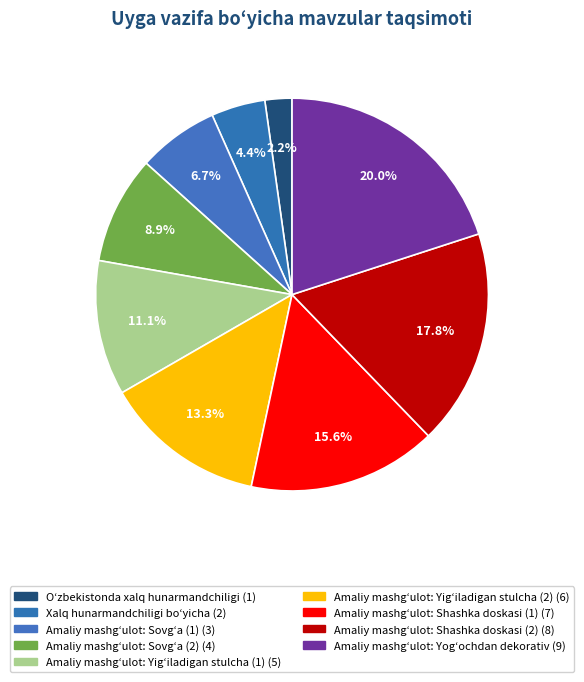

Count the number of slices in the pie.

9